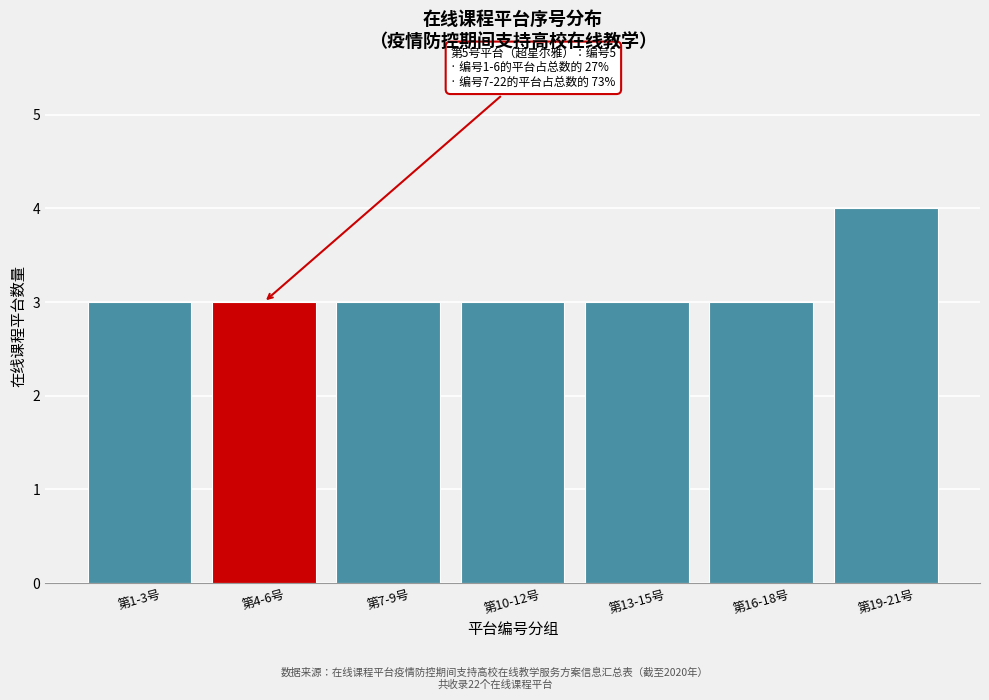

Reading right to left, extract all data points from this chart.

4	3	3	3	3	3	3